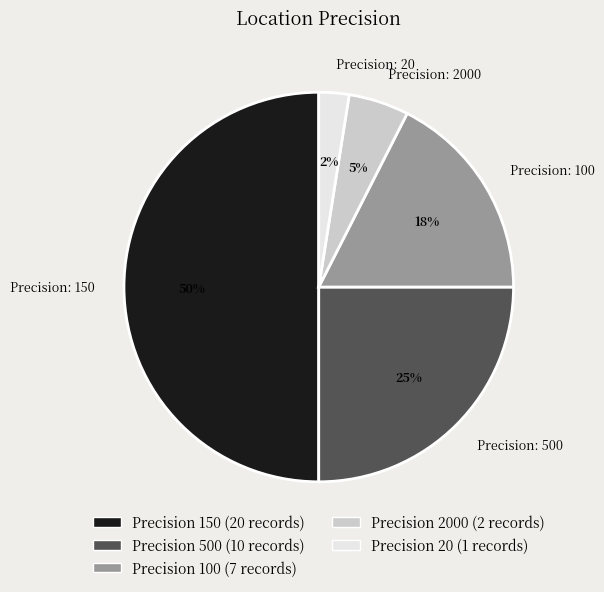

How many slices are in this pie chart?

5